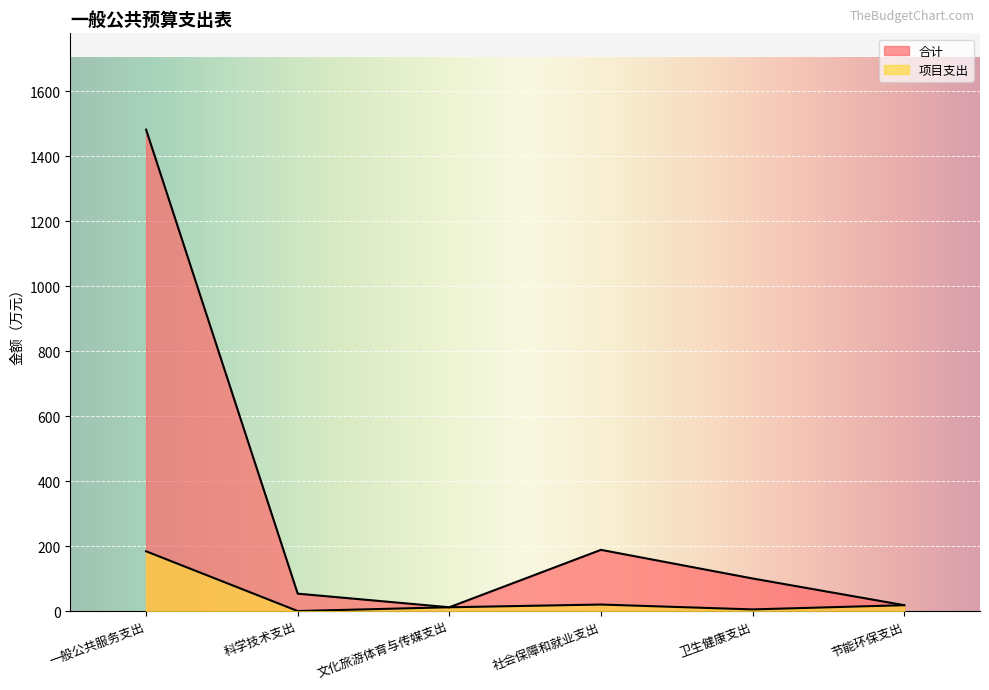

Is the value of 项目支出 at 卫生健康支出 greater than the value of 合计 at 卫生健康支出?

No